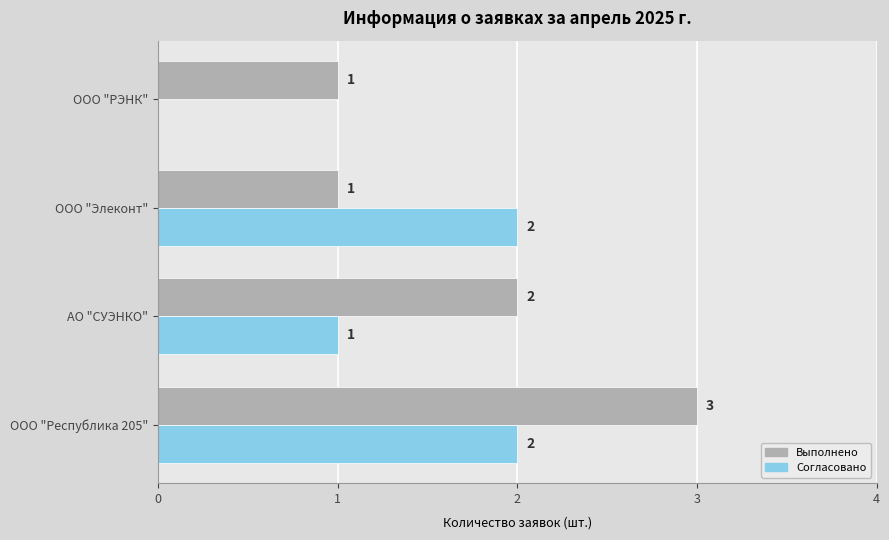

The Выполнено series shows 2 at АО "СУЭНКО". True or false?

True